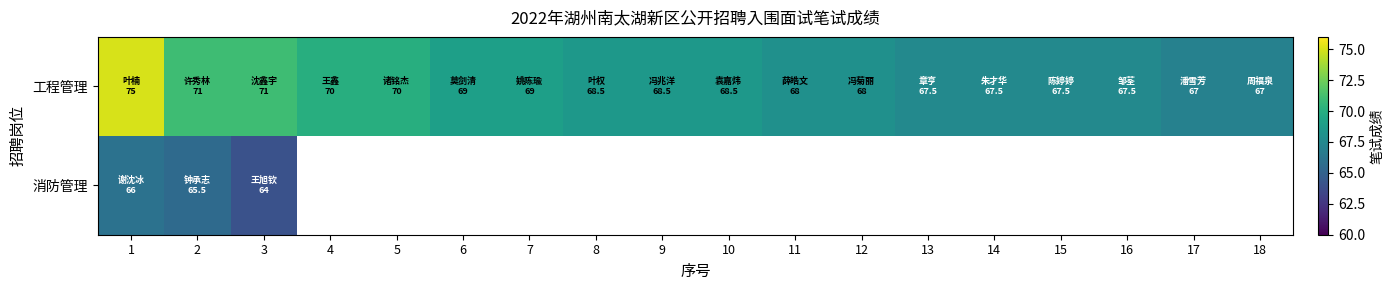

At which label does 工程管理 first exceed 68?

1